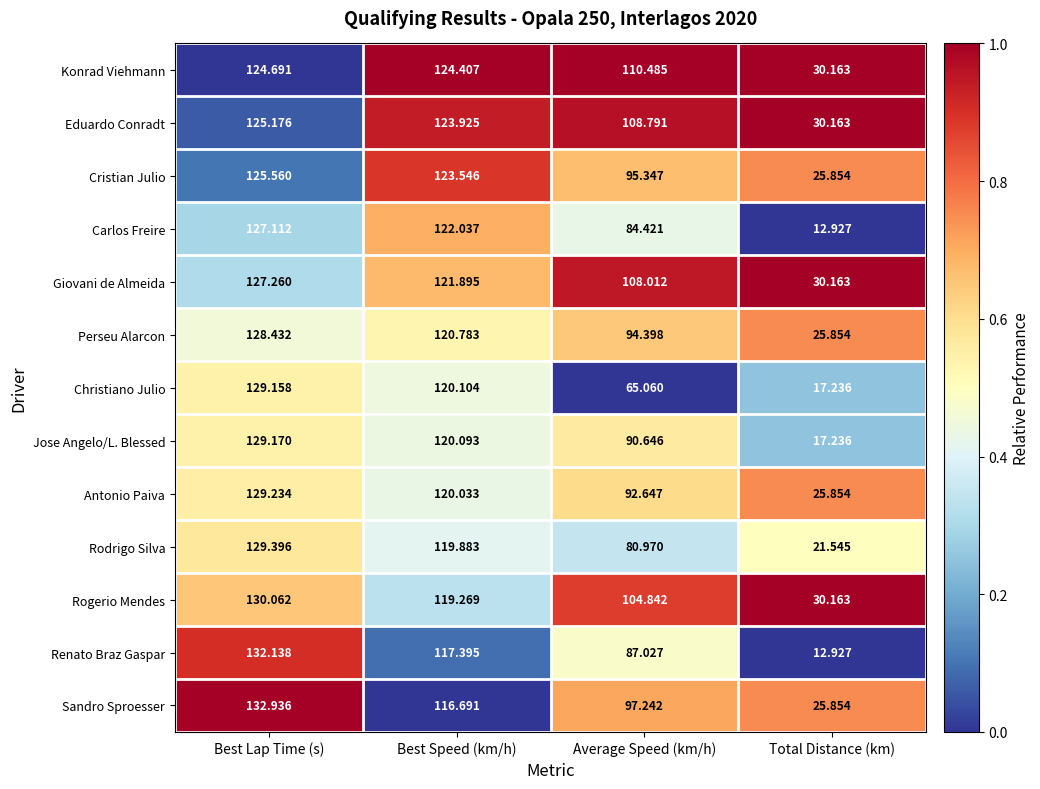

Is the value of Sandro Sproesser at Best Speed (km/h) greater than the value of Christiano Julio at Best Speed (km/h)?

No